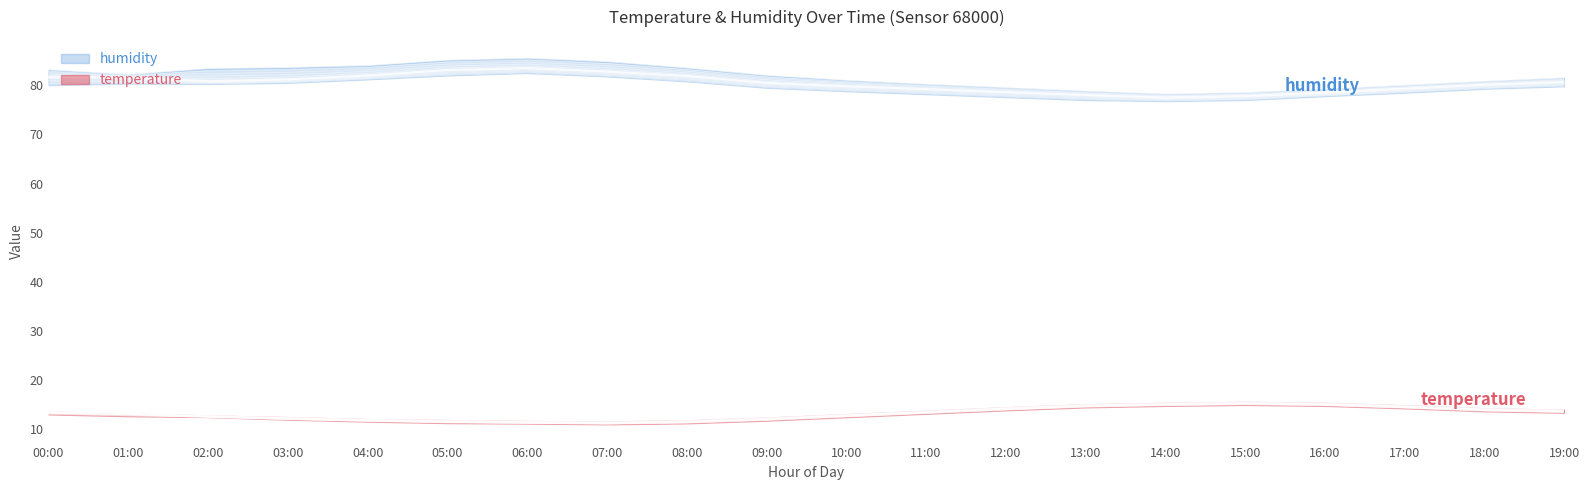

What is the difference between the second highest and minimum values in the humidity series?

5.6